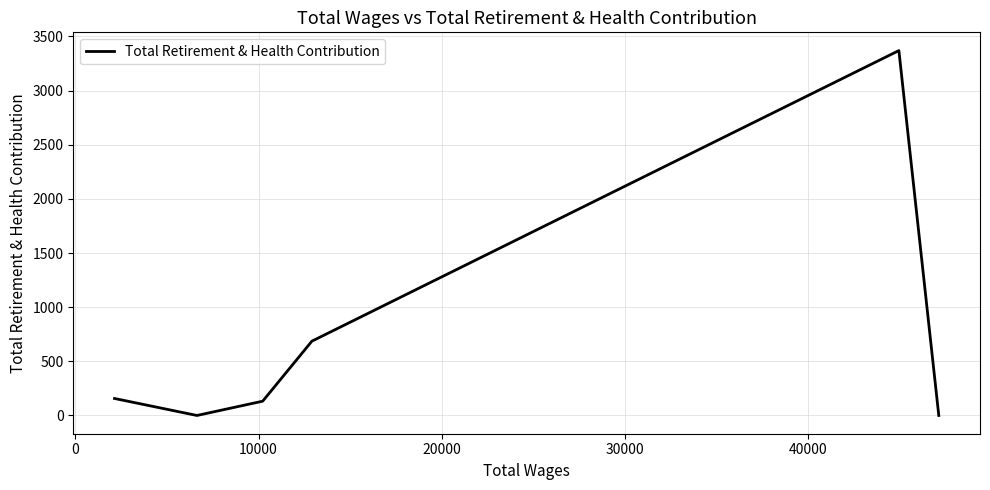

How many points are higher than both their immediate neighbors (excluding endpoints)?

1